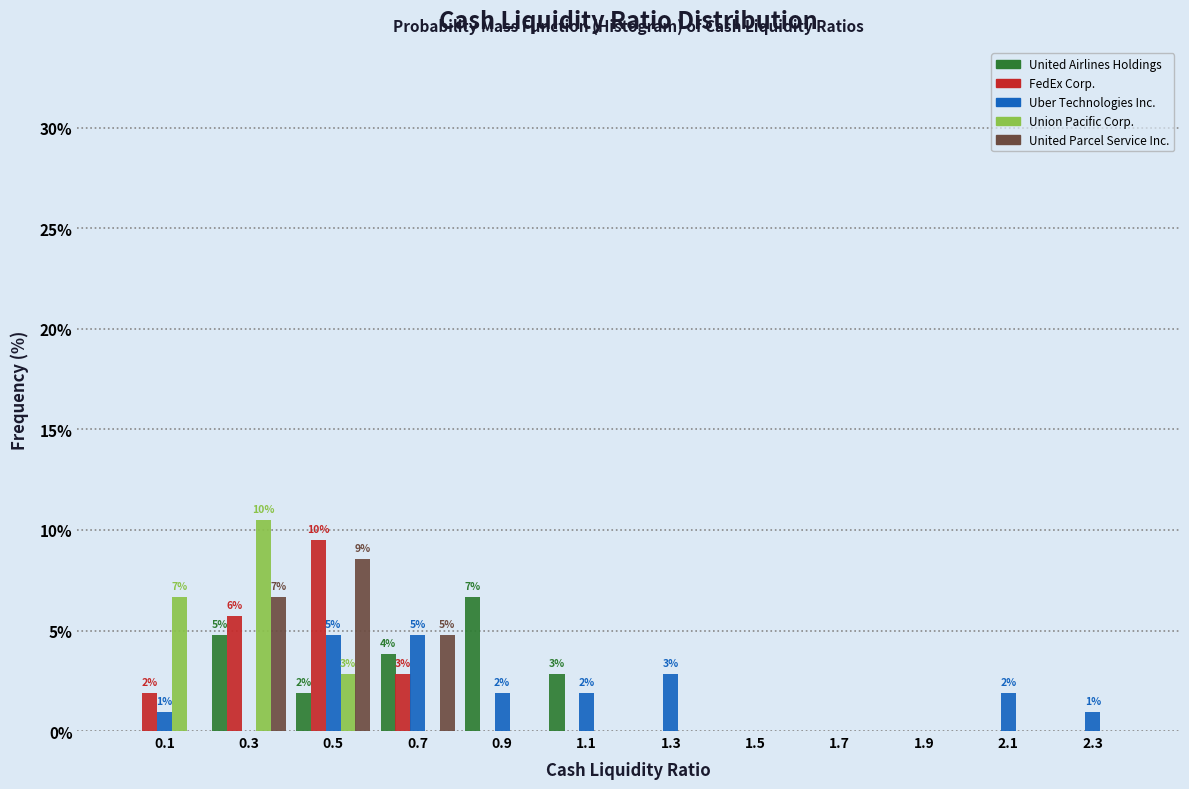

In the FedEx Corp. series, which range on the x-axis has the tallest bar?

0.4 to 0.6